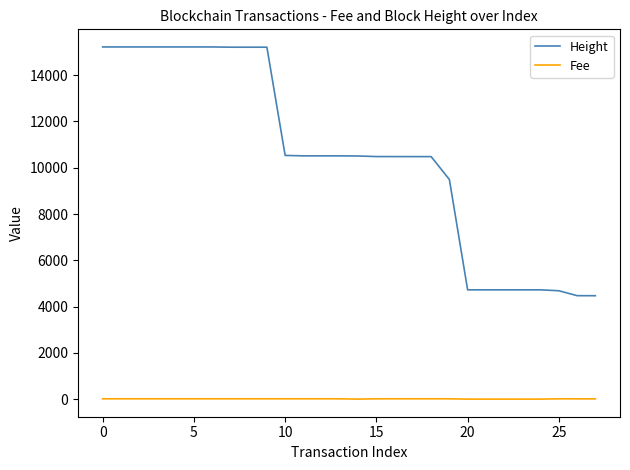

List the series in order of their peak value, lowest first.

Fee, Height